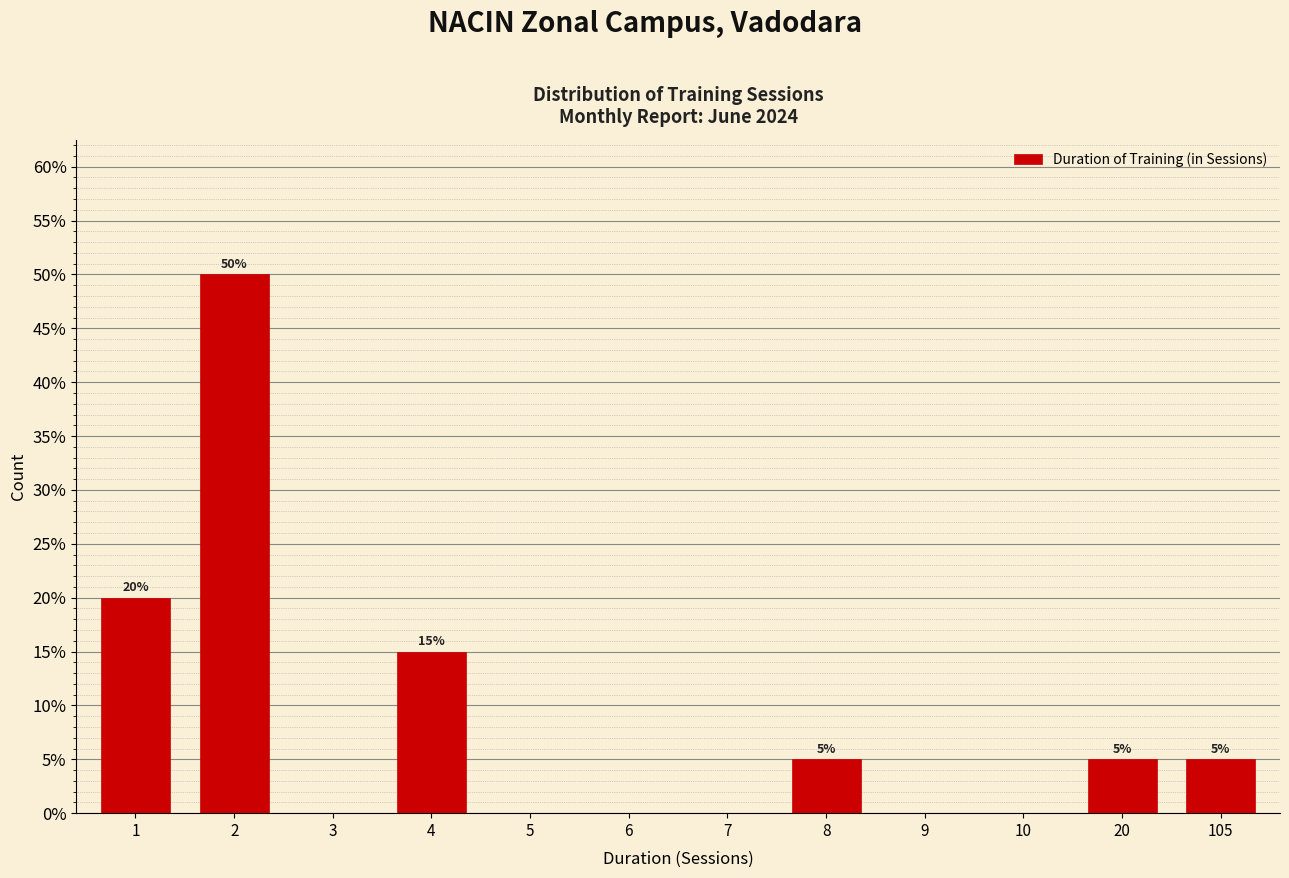

Reading left to right, list all the values displayed in this chart.

1=20	2=50	3=0	4=15	5=0	6=0	7=0	8=5	9=0	10=0	20=5	105=5